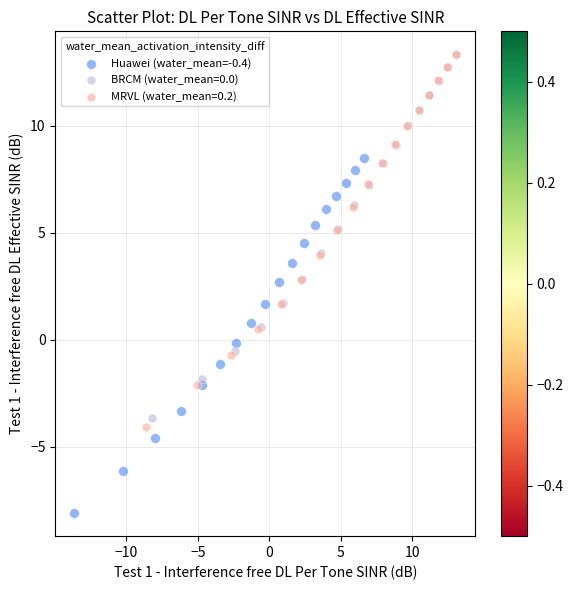

Which series contains the lowest Y value?

Huawei (water_mean=-0.4)